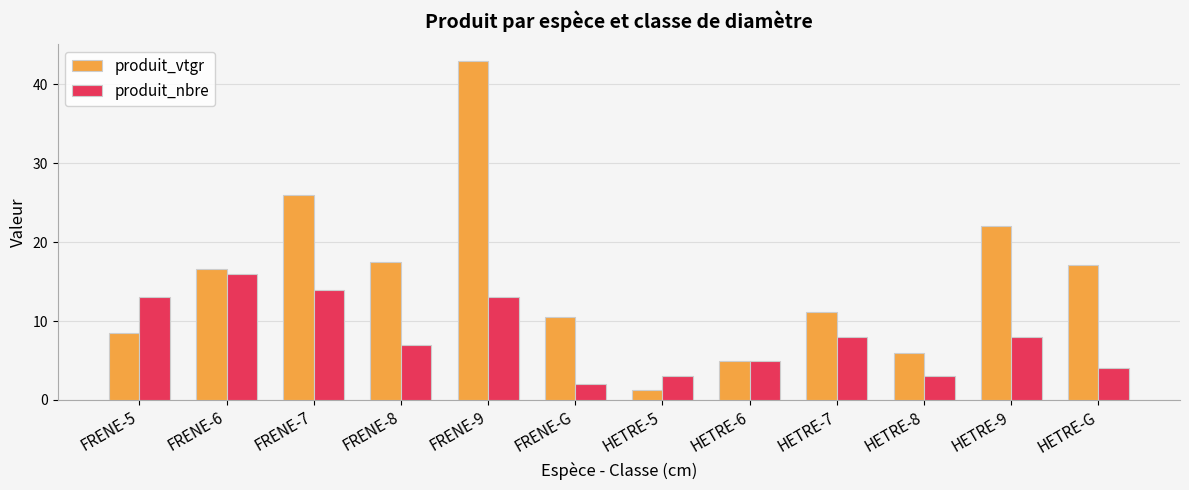

Which series has the largest total across all categories?

produit_vtgr